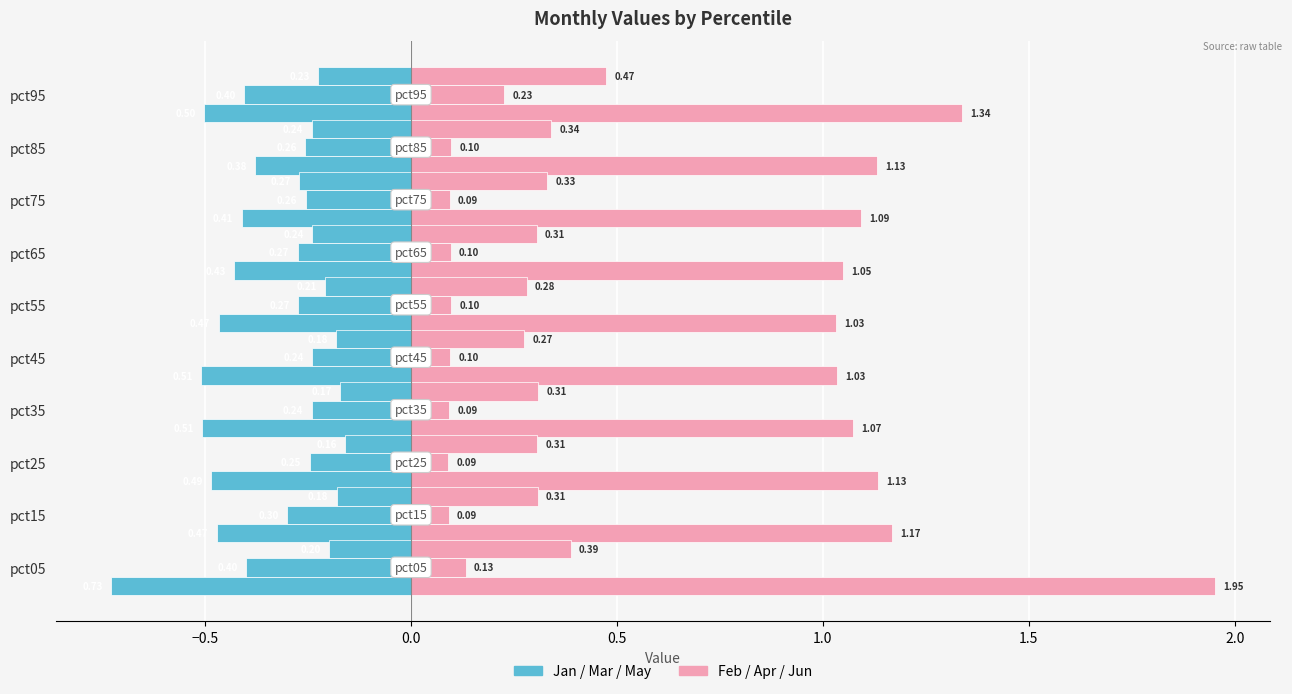

What is the minimum value for Feb?

1.0